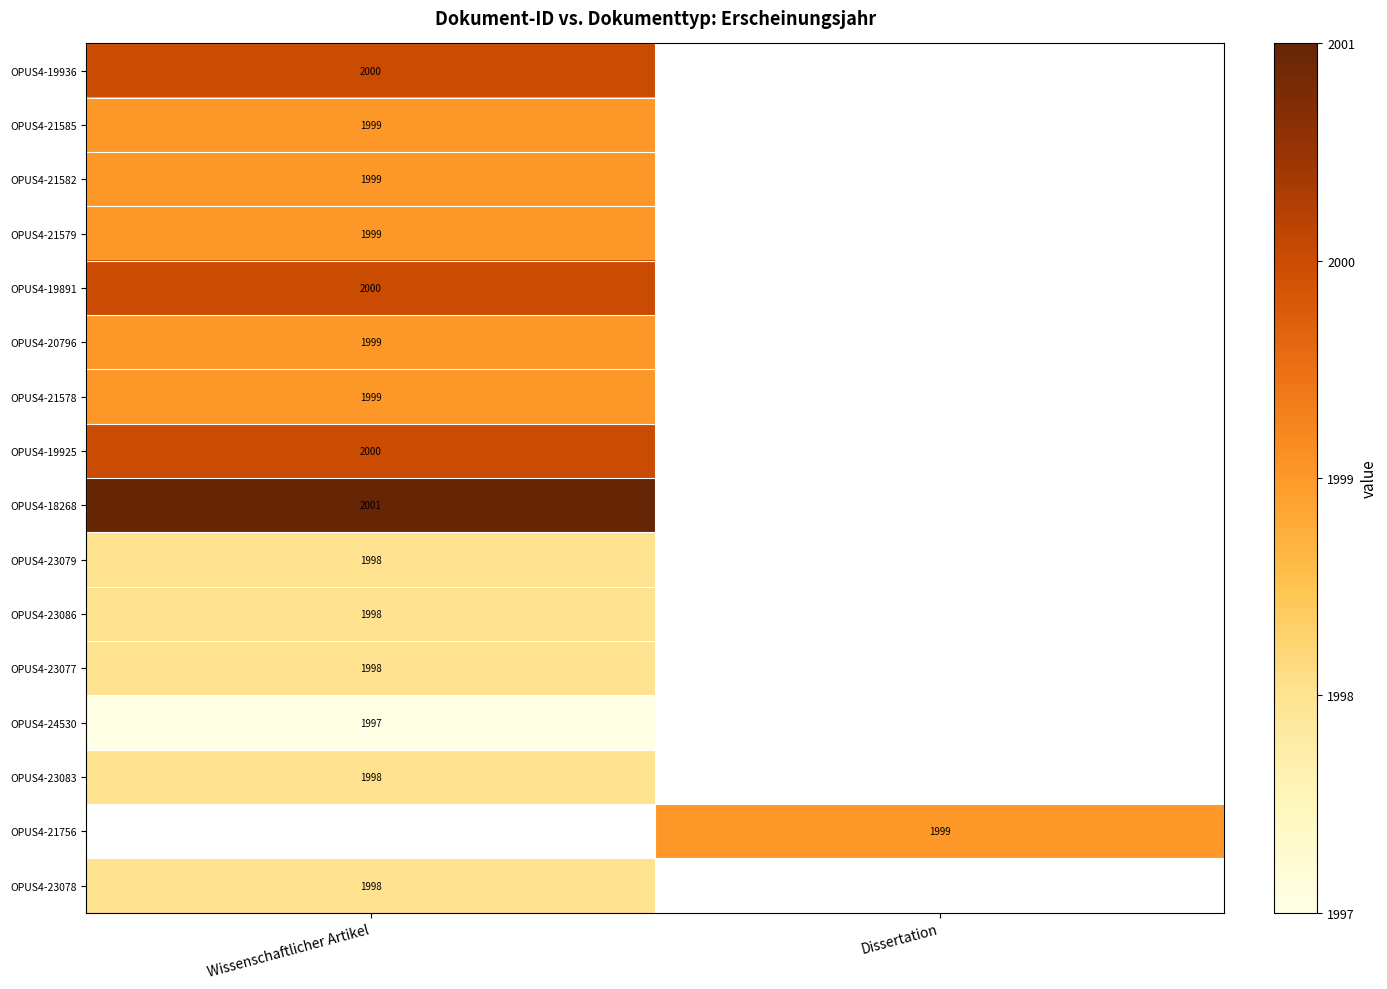

The OPUS4-23077 series shows 2649 at Wissenschaftlicher Artikel. True or false?

False